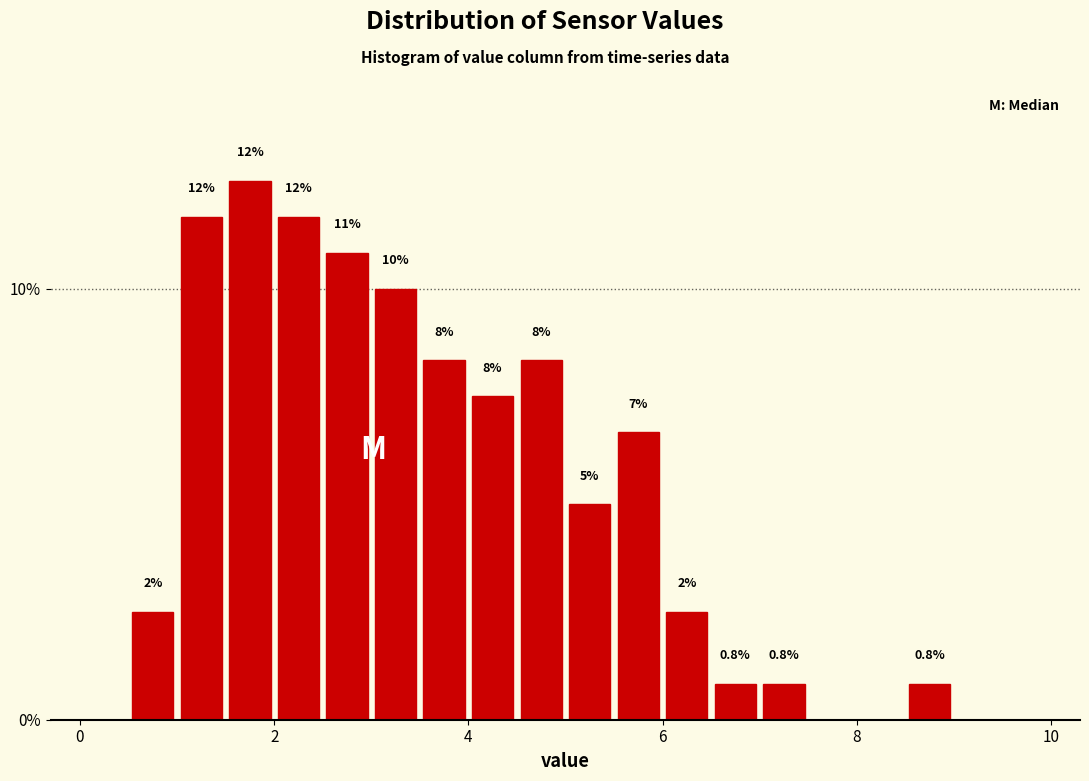

Read against the x-axis, roughly where is the centre of the tallest bar?

1.8